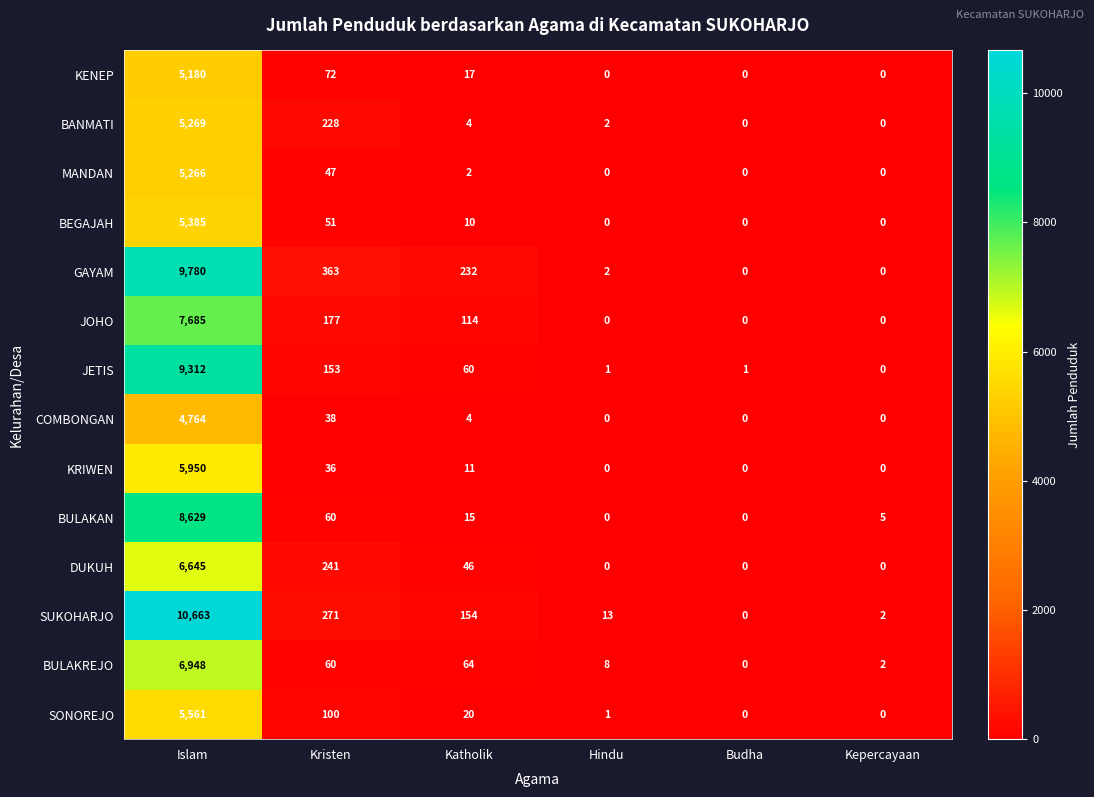

At how many categories does at least one series exceed 4258?

1